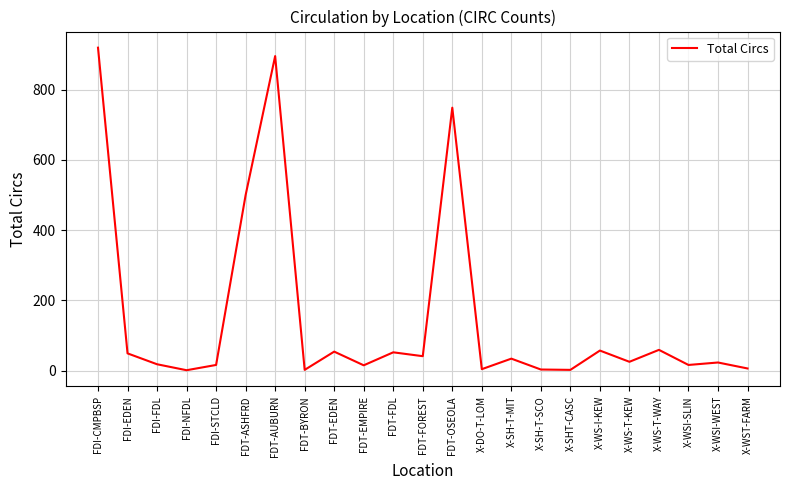

What is the greatest value displayed?

920